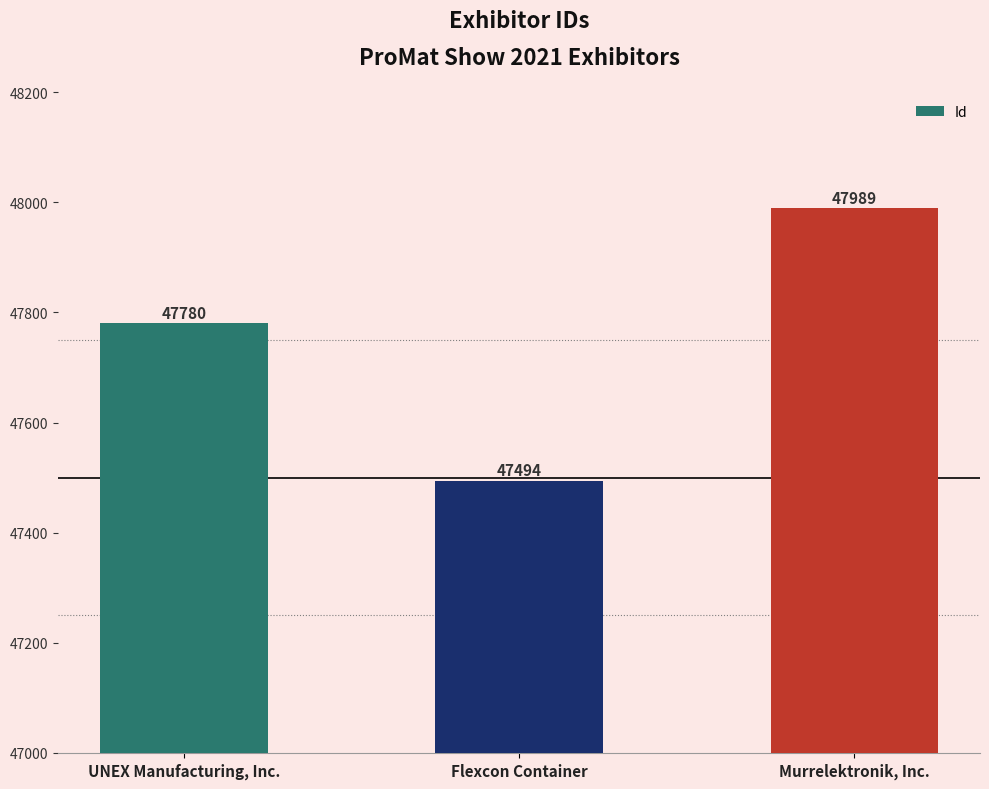

At which label is the value closest to 47741?

UNEX Manufacturing, Inc.